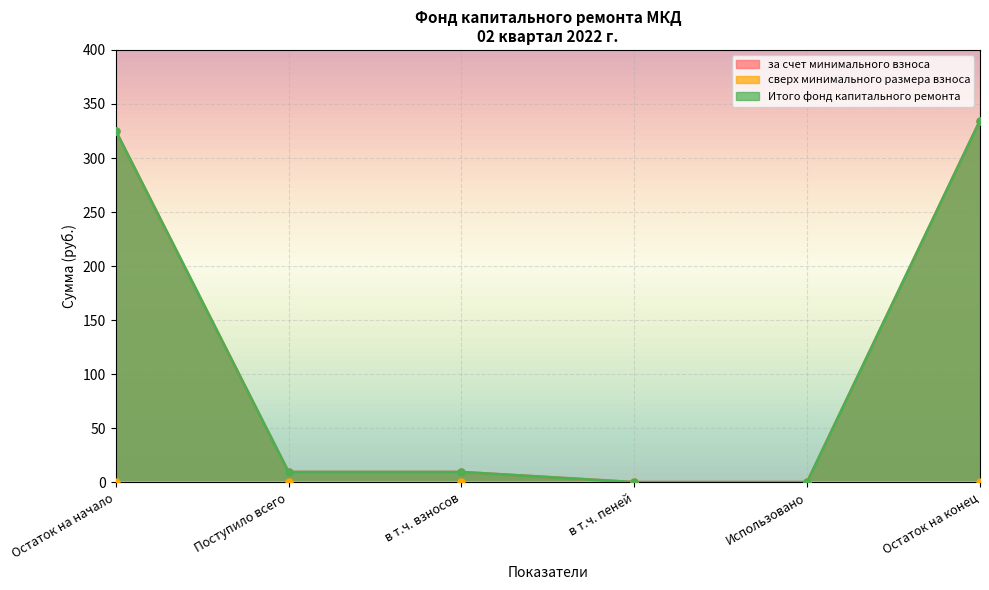

The value of Итого фонд капитального ремонта at Поступило всего is 14.6. True or false?

False